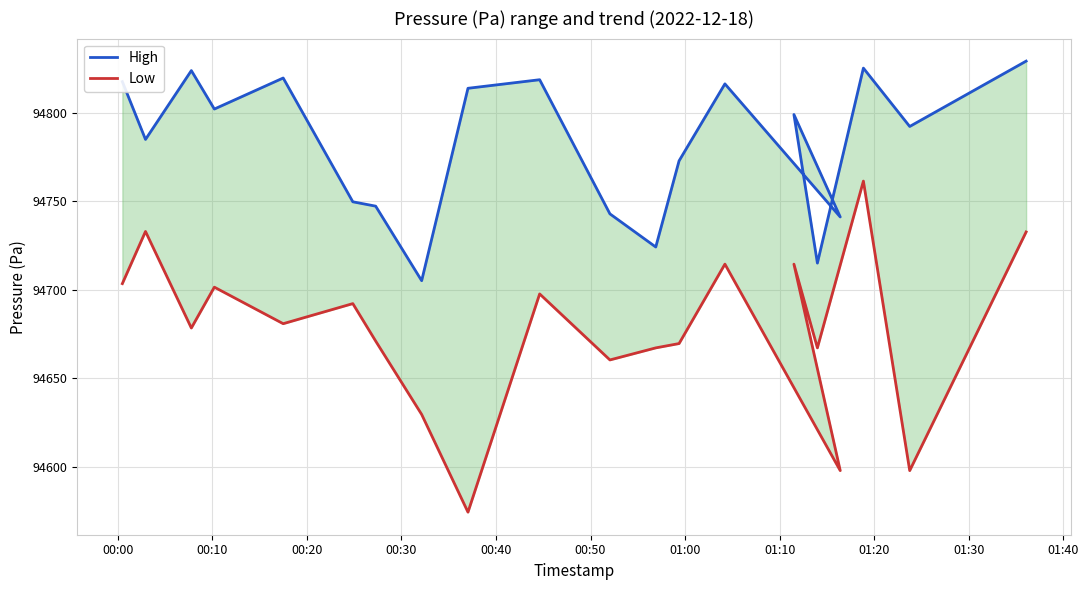

In High, how many points are lower than both neighbors (excluding endpoints)?

7